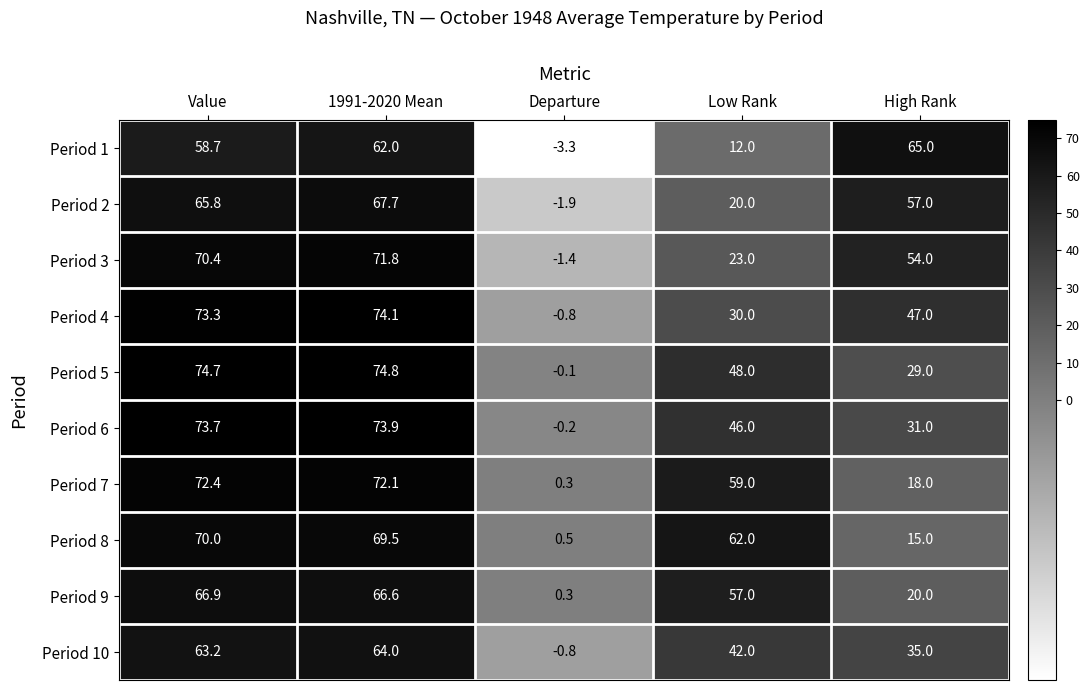

True or false: Period 4 has a value of 130.3 at Value.

False